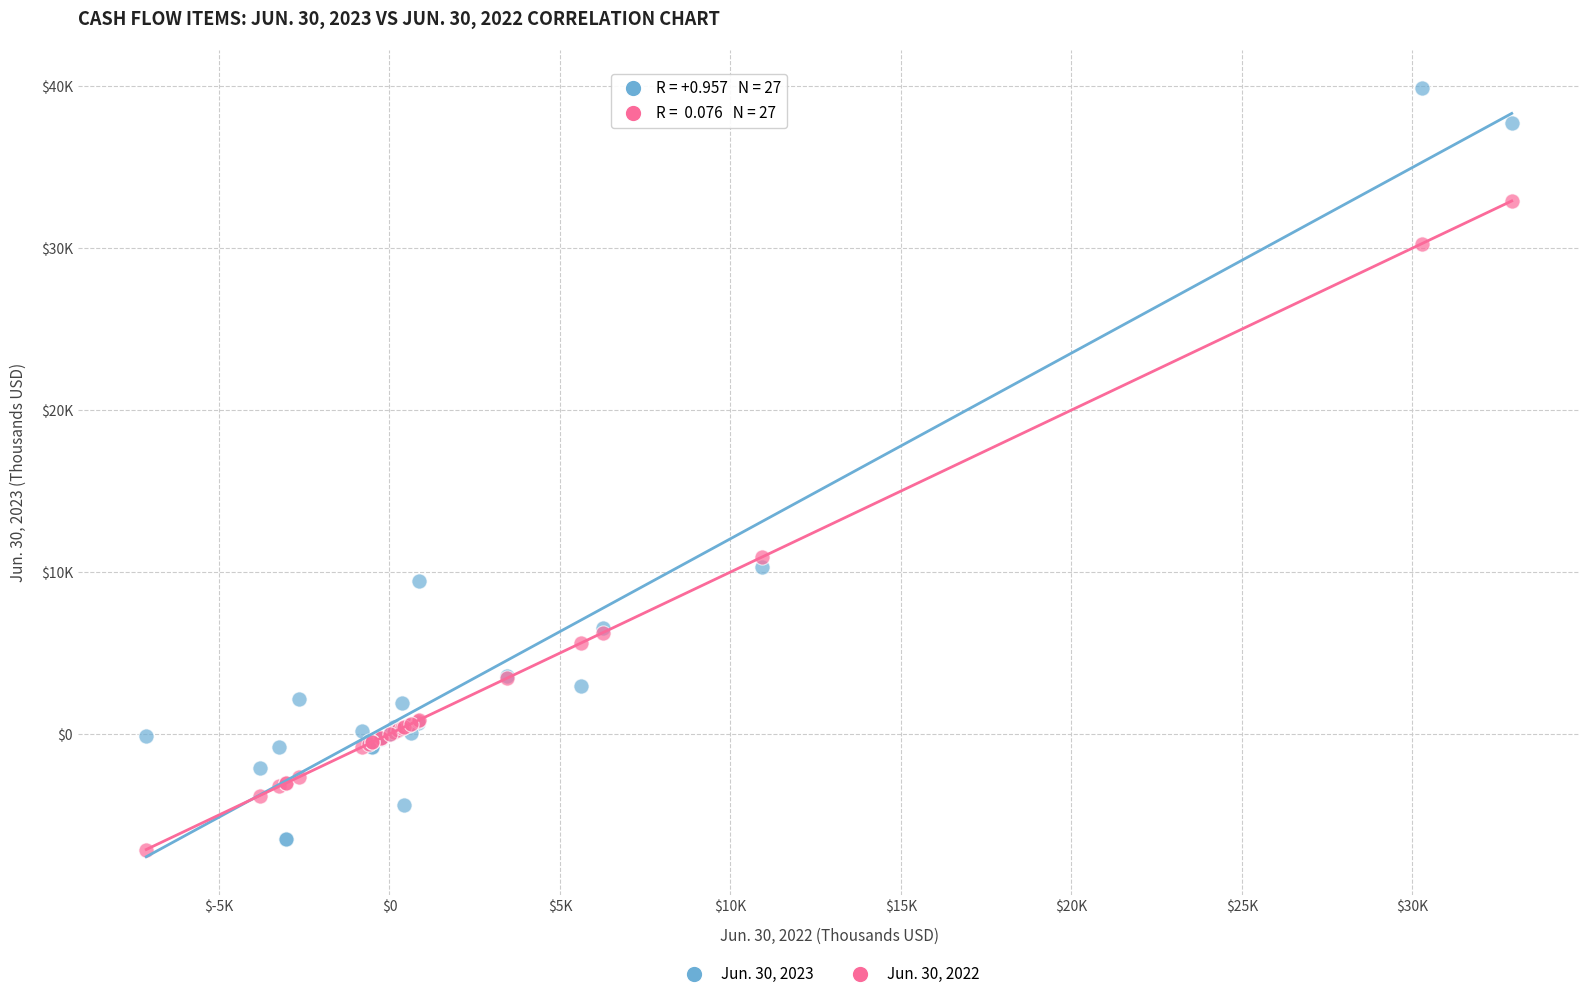

Which series reaches the maximum Y coordinate?

Jun. 30, 2023